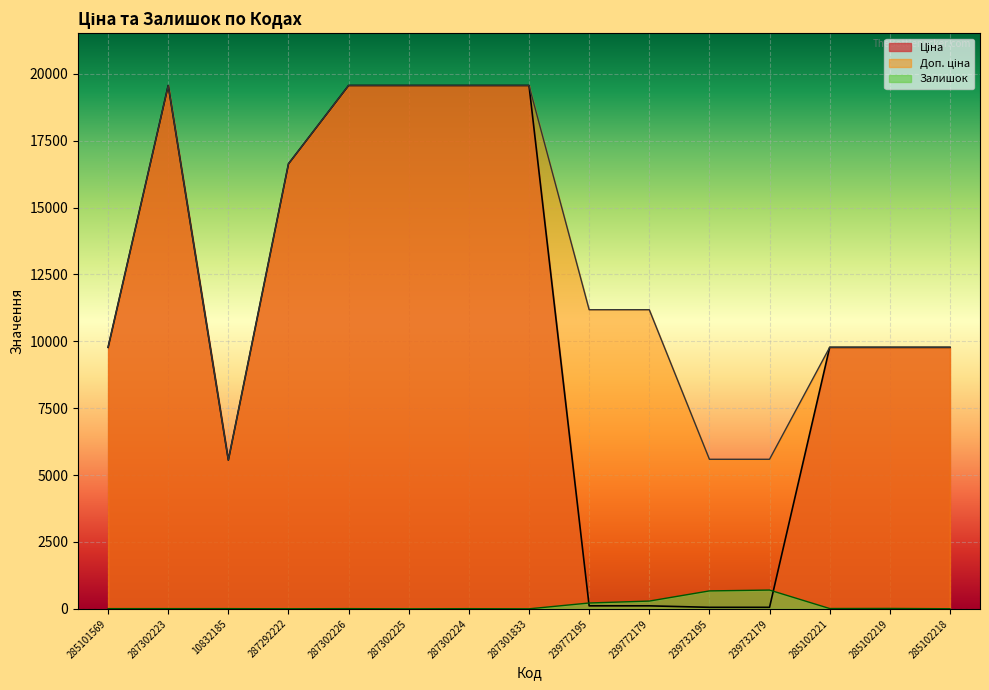

After their last crossing, which series has the higher values: Ціна or Залишок?

Ціна